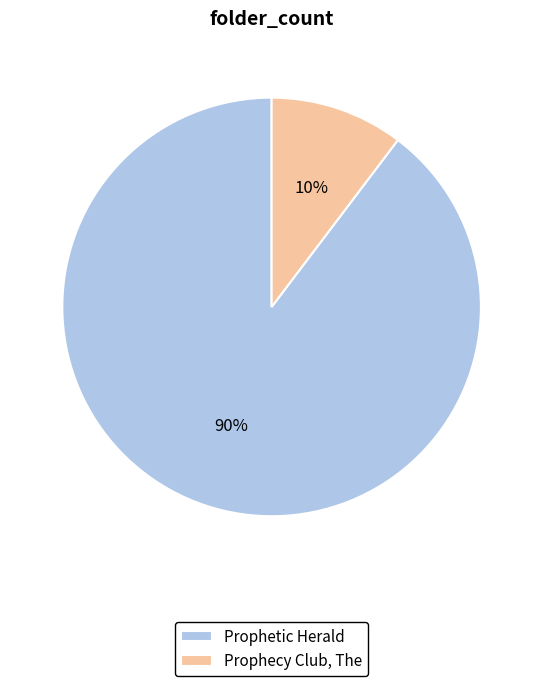

Which slice is the smallest?

Prophecy Club, The